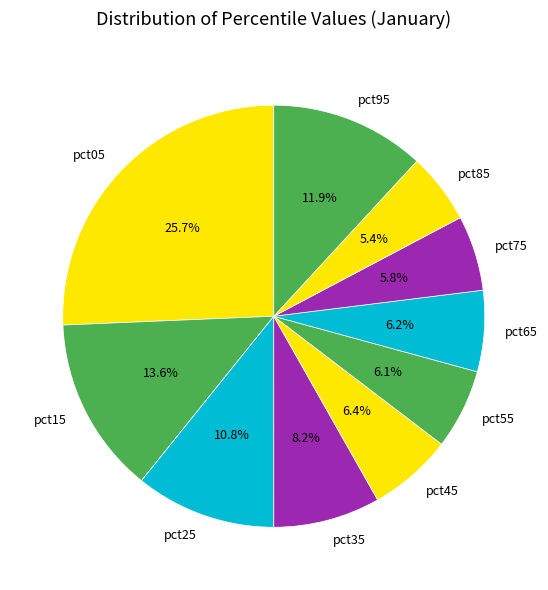

Which category has the biggest portion of the pie?

pct05